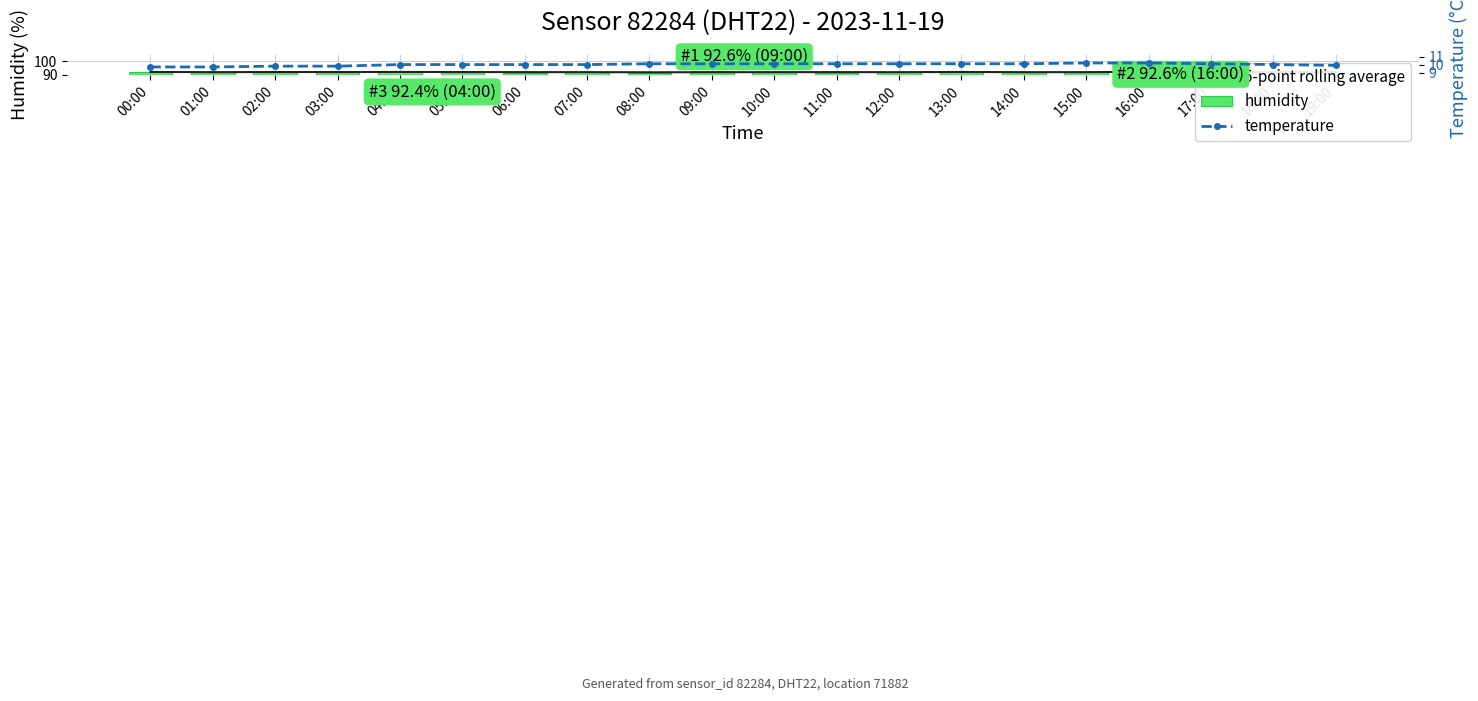

What is the greatest value displayed?

92.6